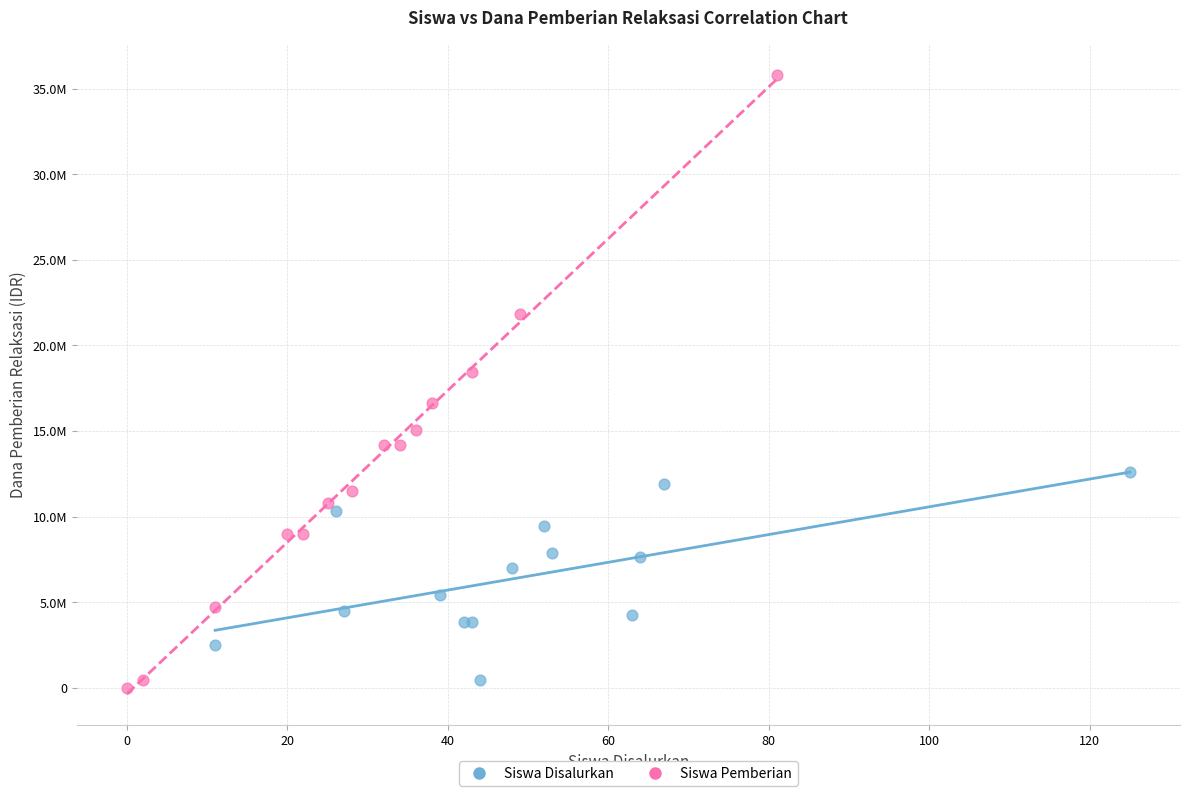

Which series has the largest Y range (max minus min)?

Siswa Pemberian